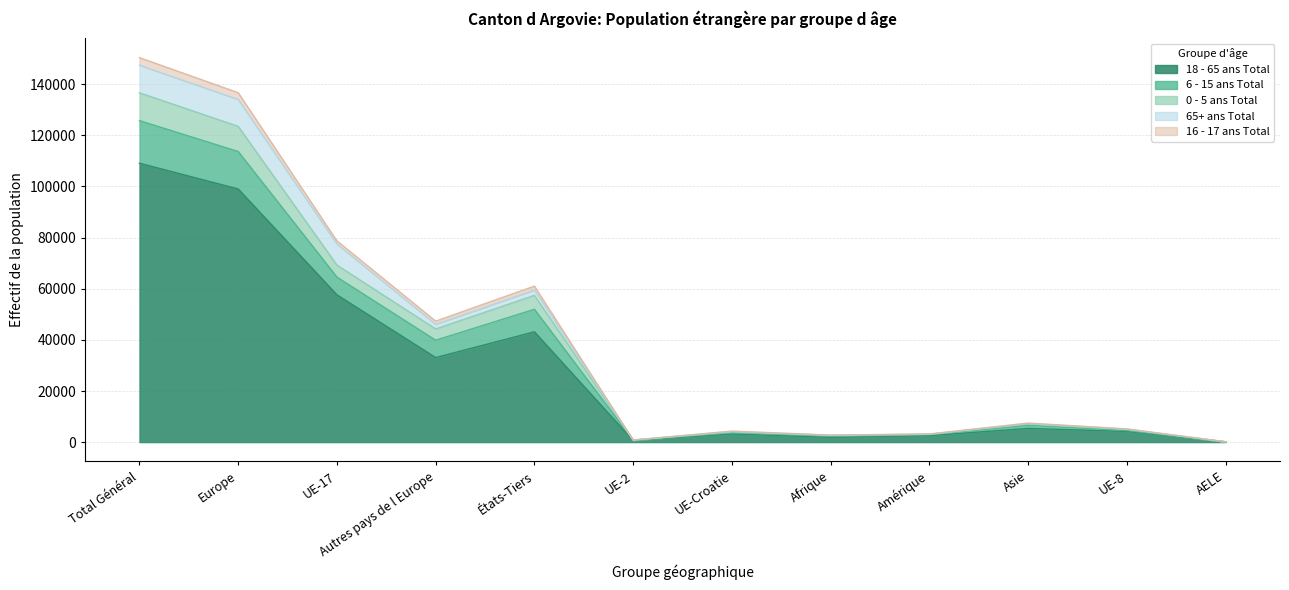

In 18 - 65 ans Total, how many points are lower than both neighbors (excluding endpoints)?

3